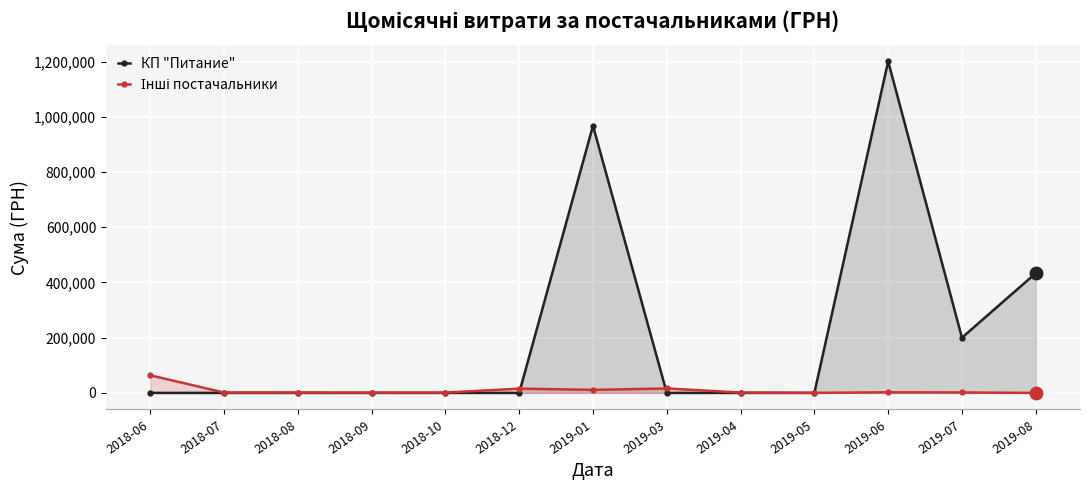

Where is the first local maximum for Інші постачальники?

2018-08